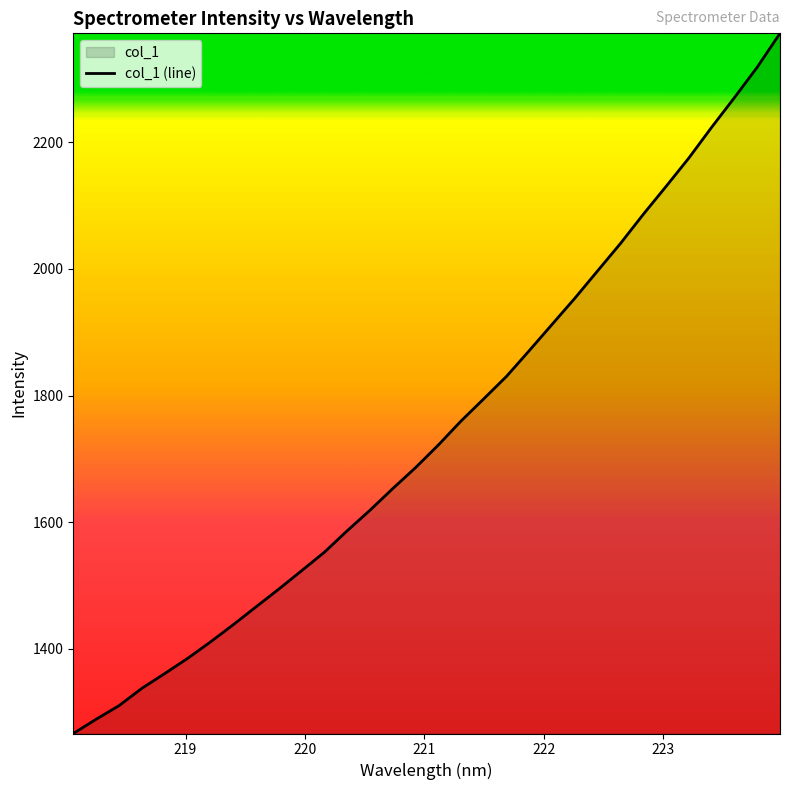

What is the smallest value displayed?

1266.3